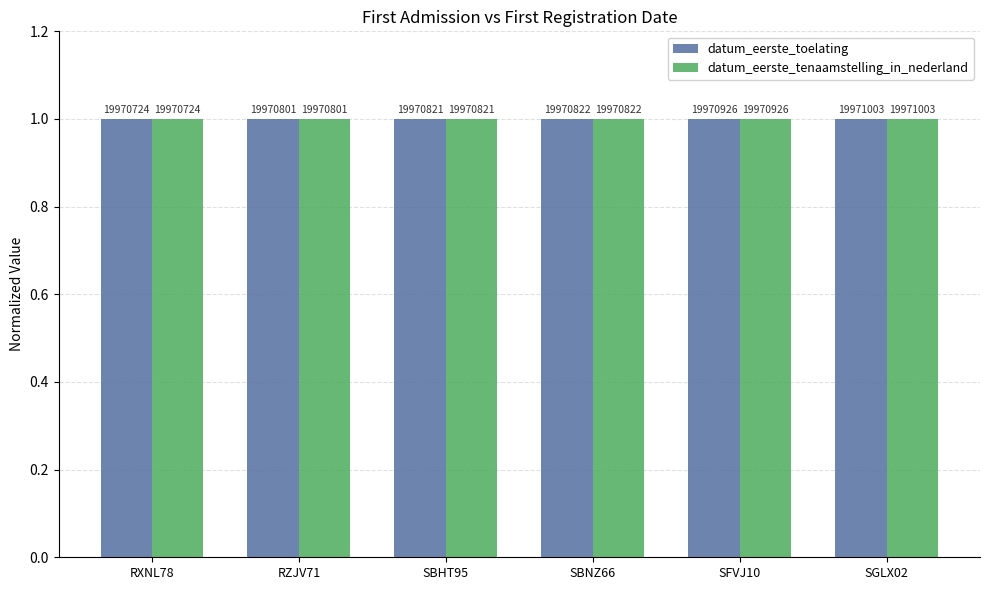

What are all the series names shown in the legend?

datum_eerste_toelating, datum_eerste_tenaamstelling_in_nederland